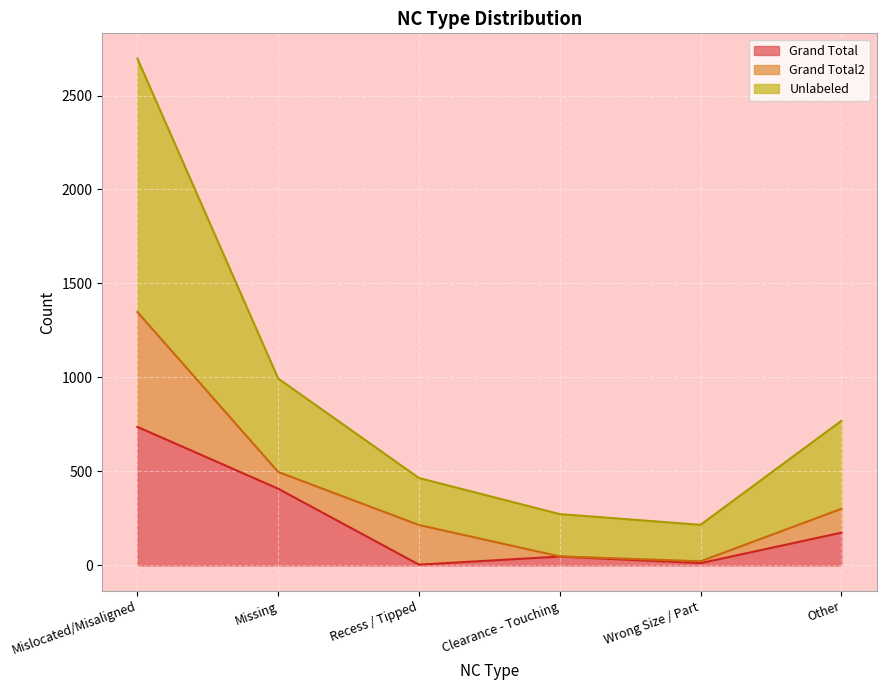

What is the label of the 4th point from the left?

Clearance - Touching